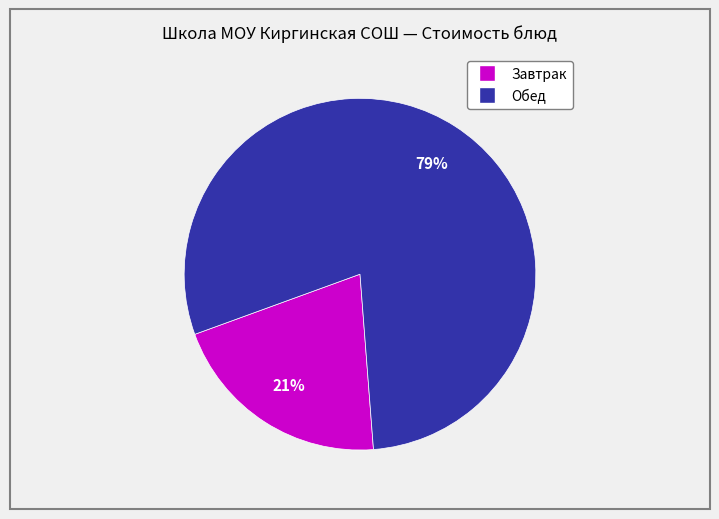

To the nearest percent, what is the average slice percentage?

50%